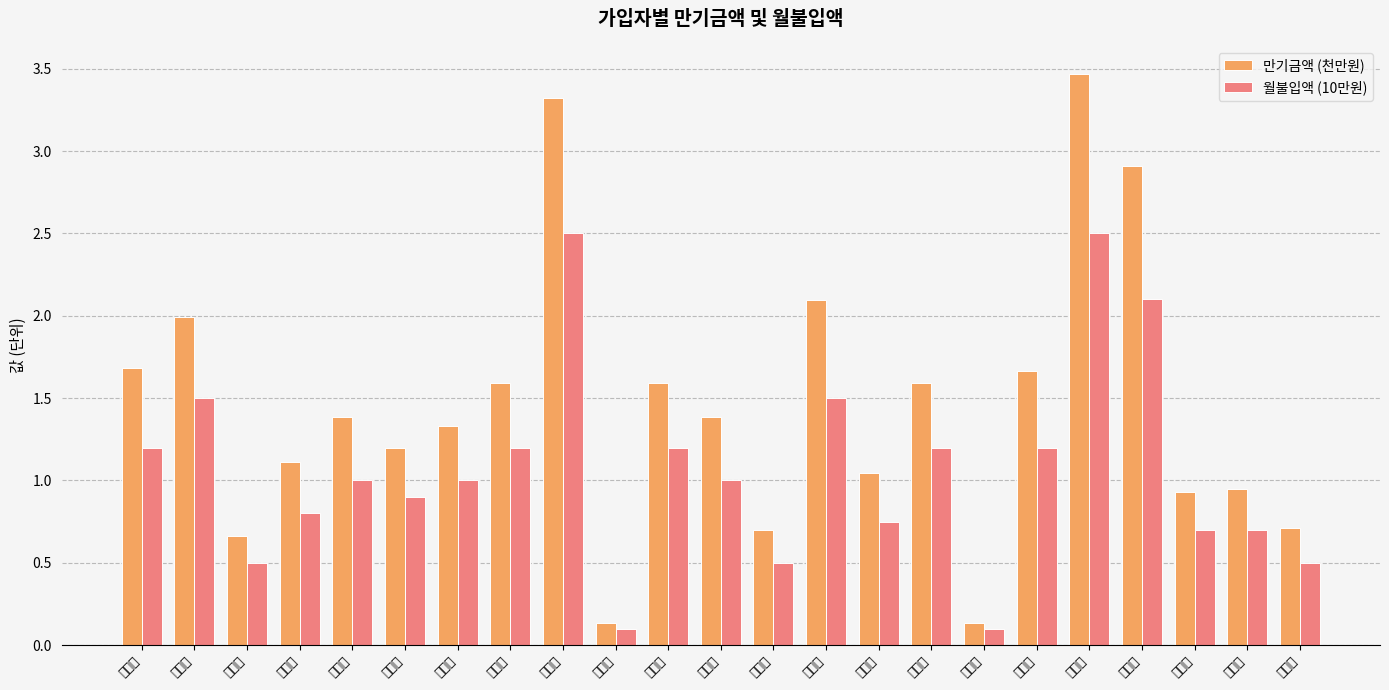

What is the label of the 23rd bar from the left?

정만호